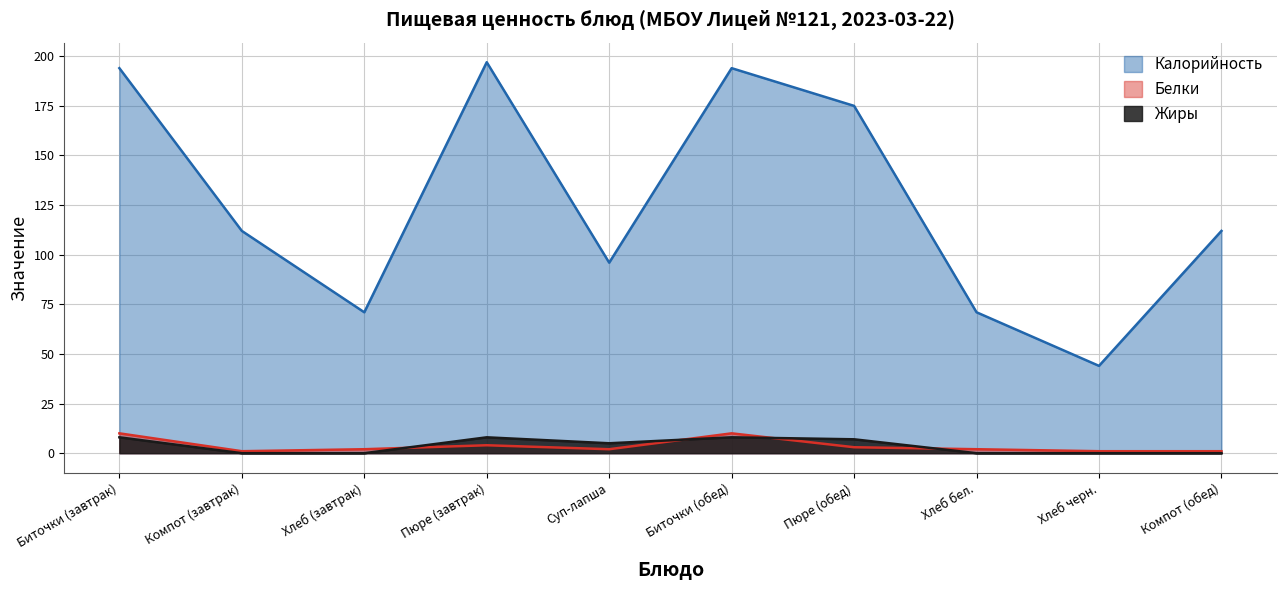

List the labels in order of Белки value, largest first.

Биточки (завтрак), Биточки (обед), Пюре (завтрак), Пюре (обед), Хлеб (завтрак), Суп-лапша, Хлеб бел., Компот (завтрак), Хлеб черн., Компот (обед)